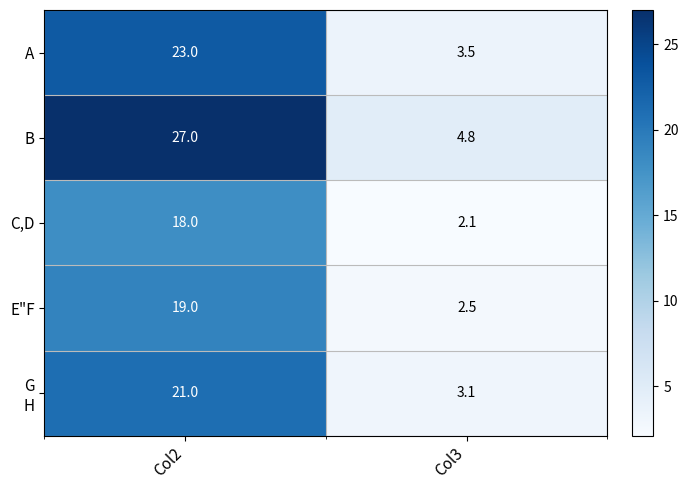

What is the difference between the E"F values at Col3 and Col2?

16.5